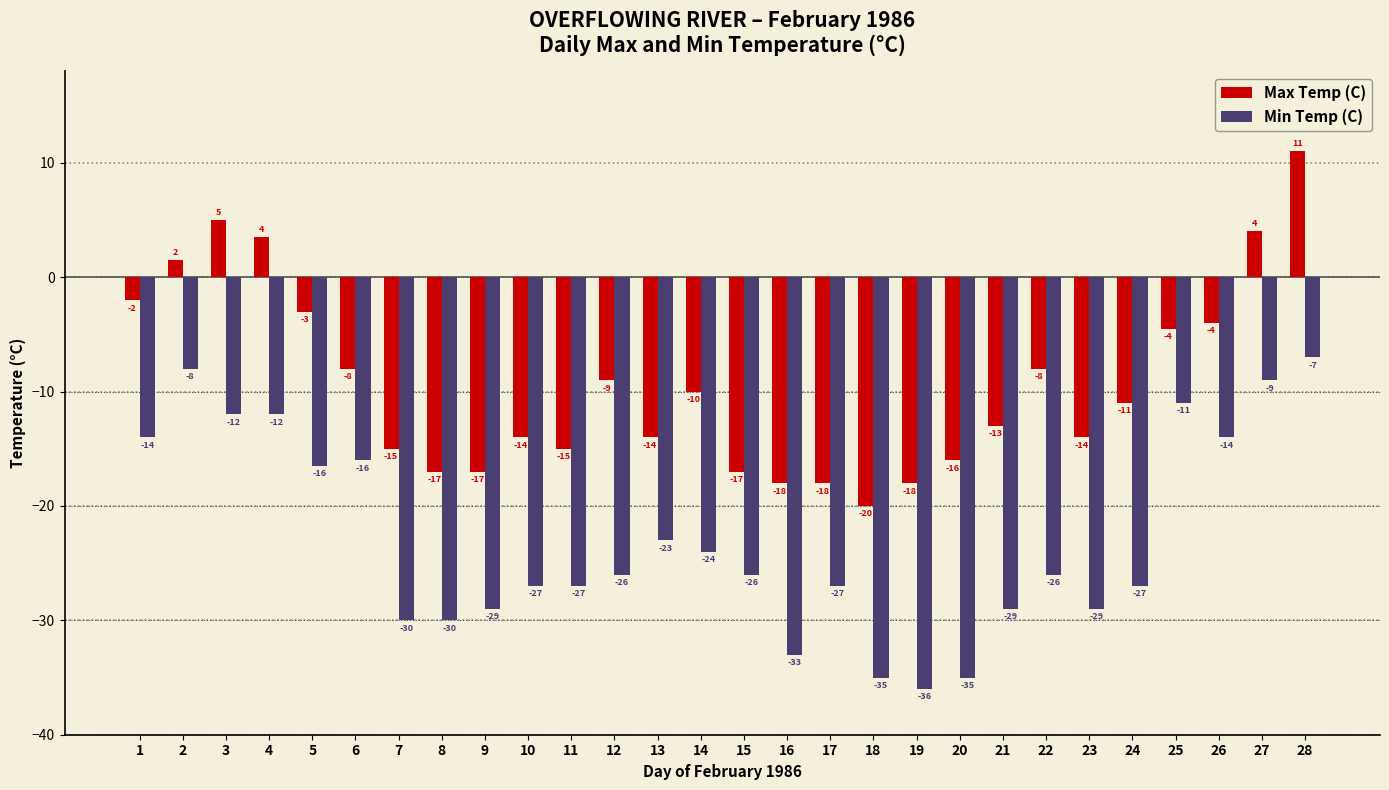

What is the smallest value displayed?

-36.0